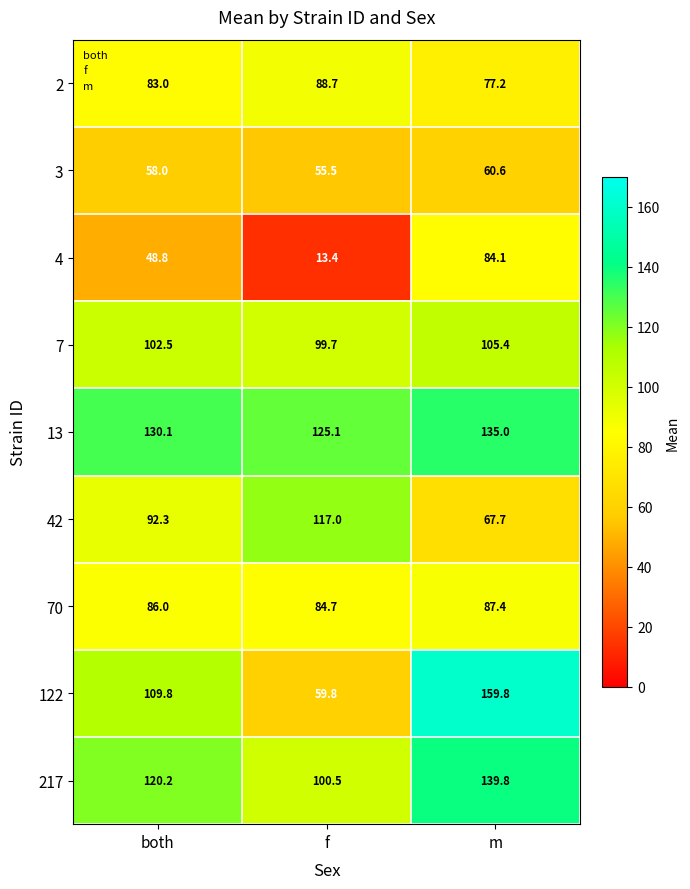

At how many categories does at least one series exceed 107?

3